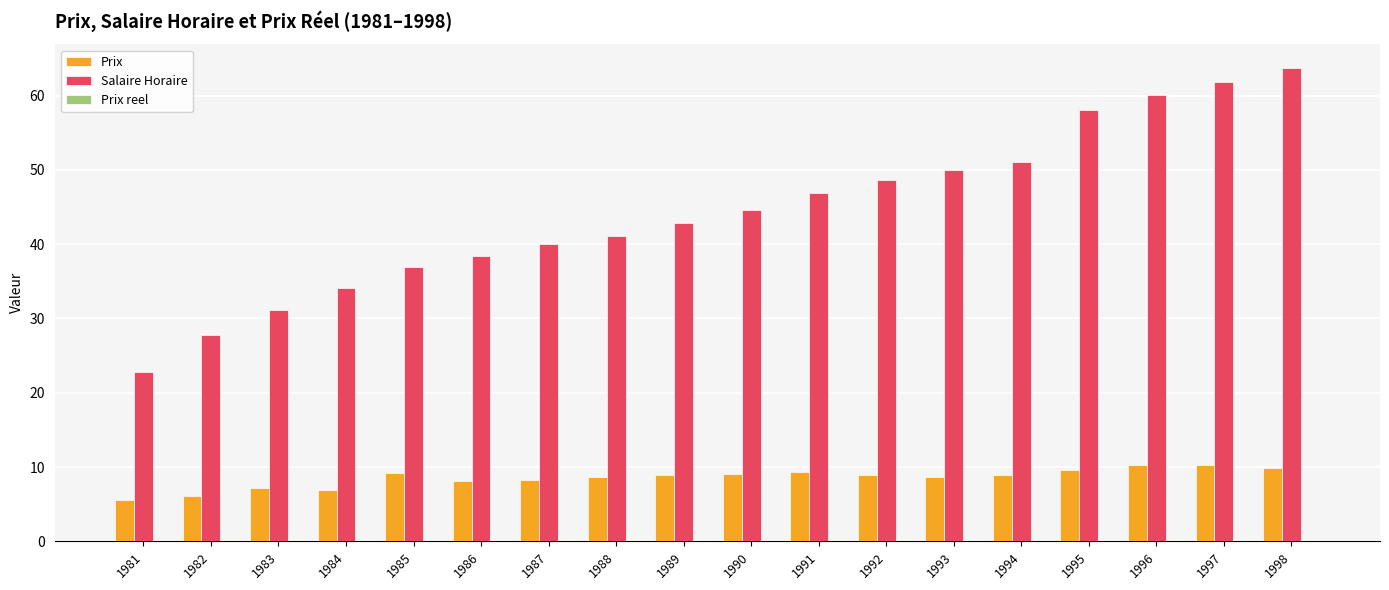

What is the sum of all Salaire Horaire values?

800.1